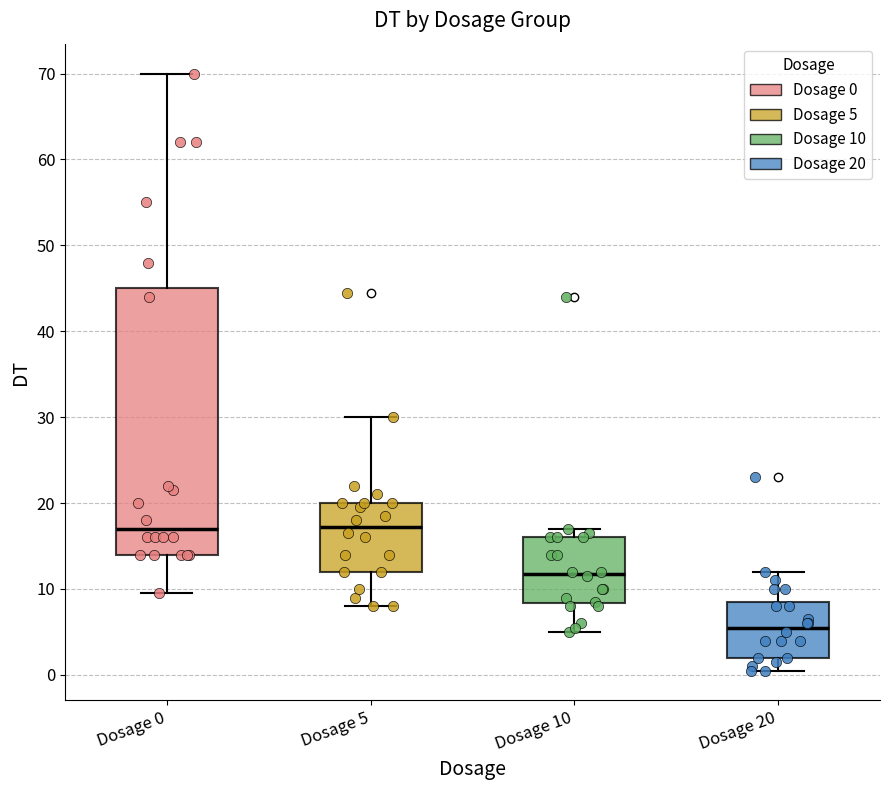

Which box has the lowest median line?

Dosage 20